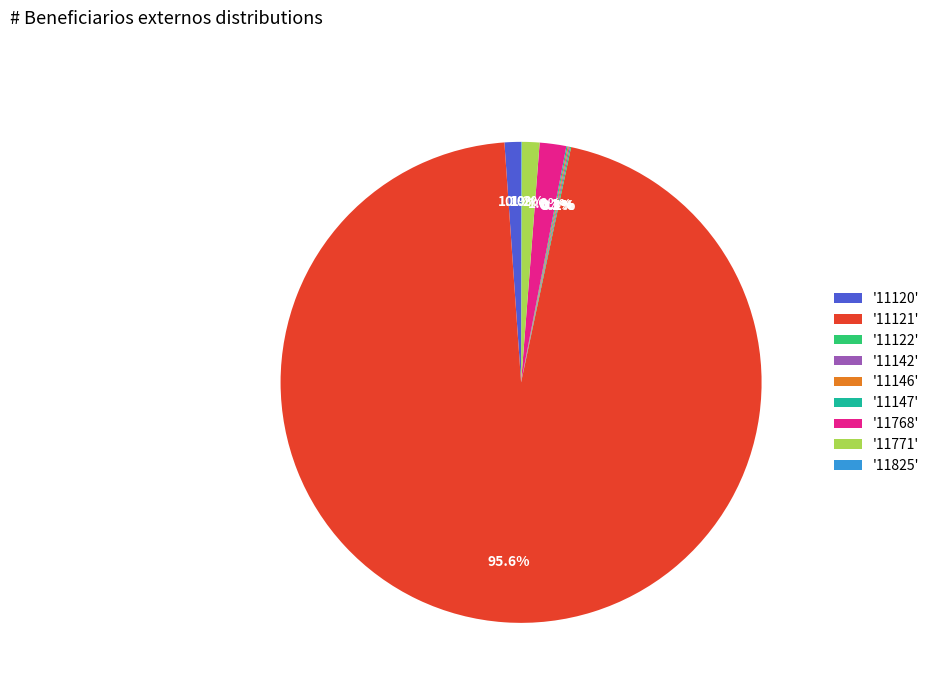

Which slice is the largest?

'11121'